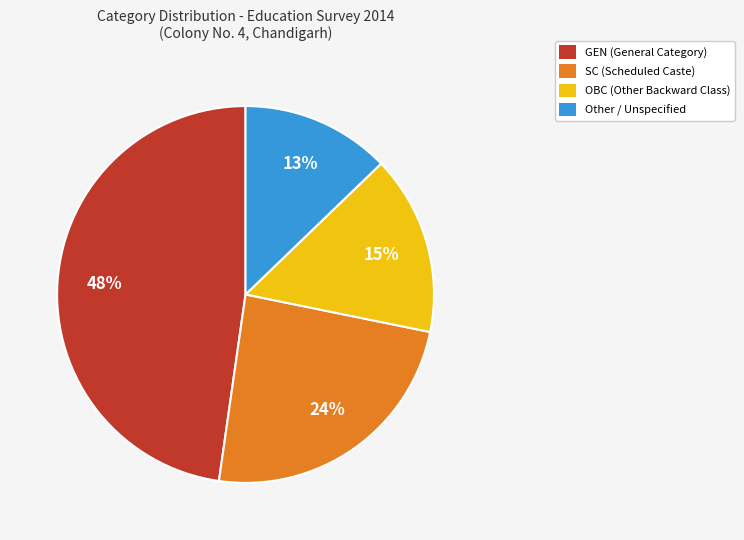

Is OBC (Other Backward Class) the majority of the pie?

No